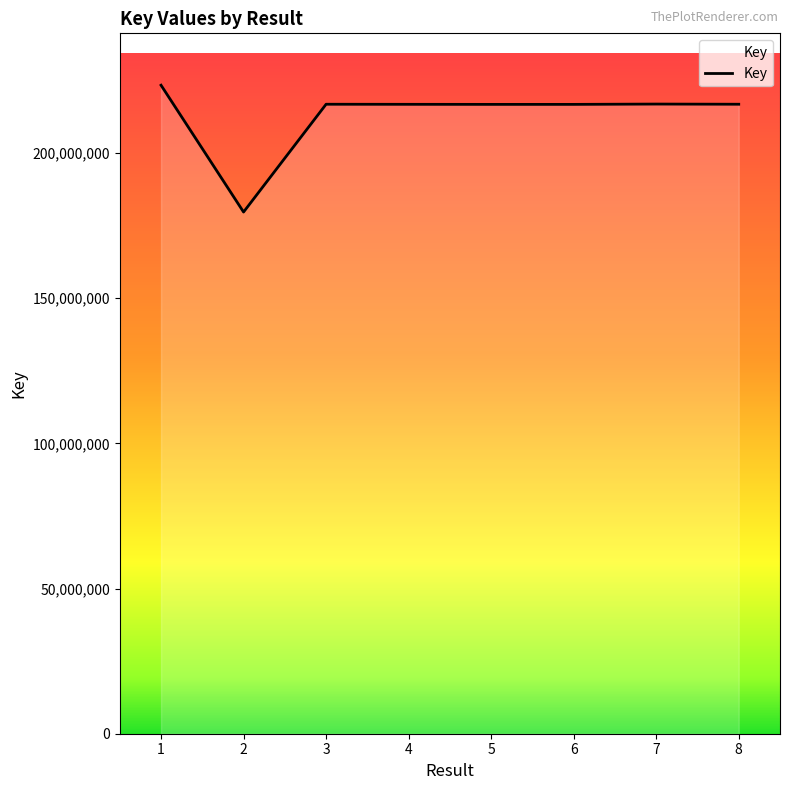

Between 1 and 7, which is larger?

1